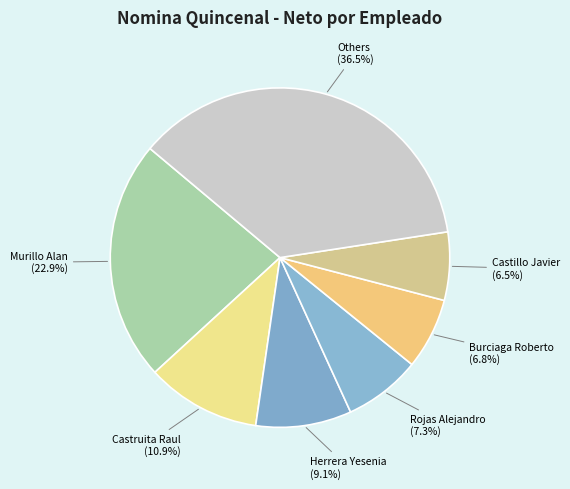

How many slices are in this pie chart?

7